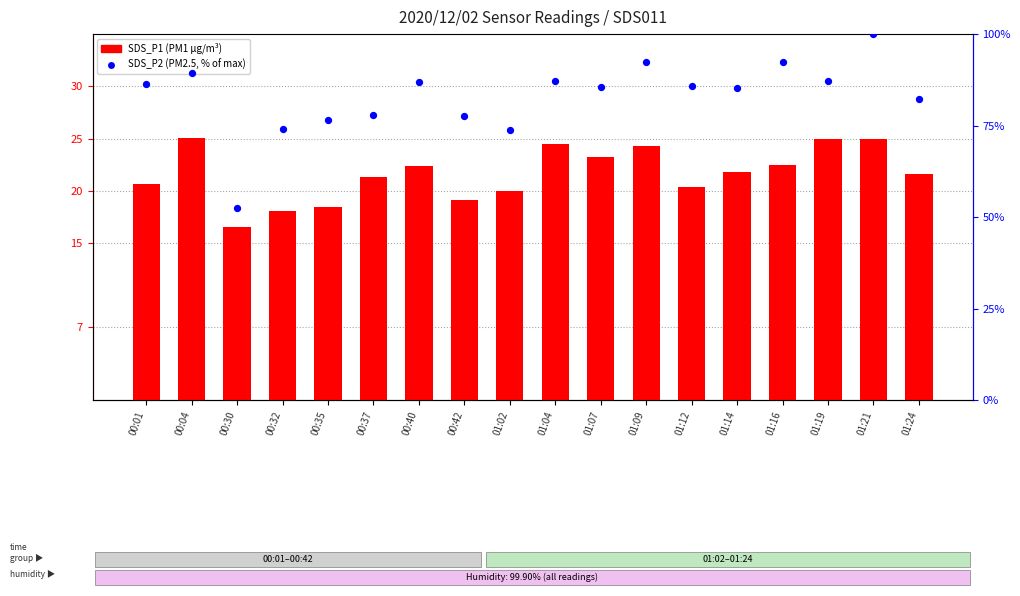

At which category is the sum across all series the highest?

01:21